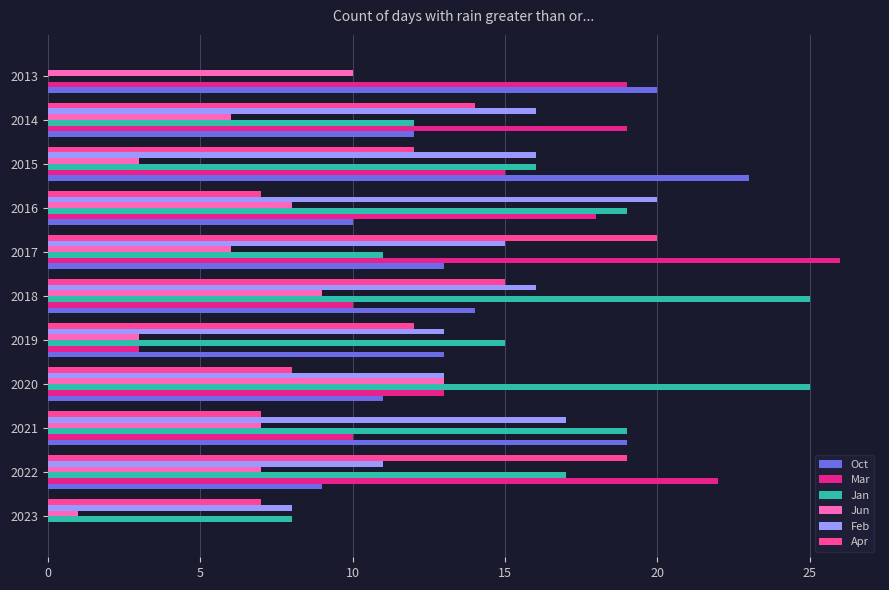

At which category is the sum across all series the highest?

2017